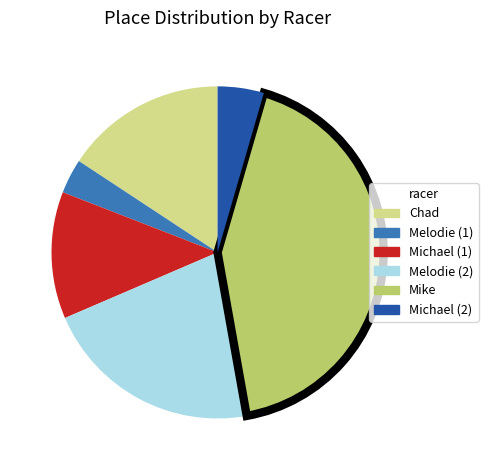

Does any single category account for the majority?

No